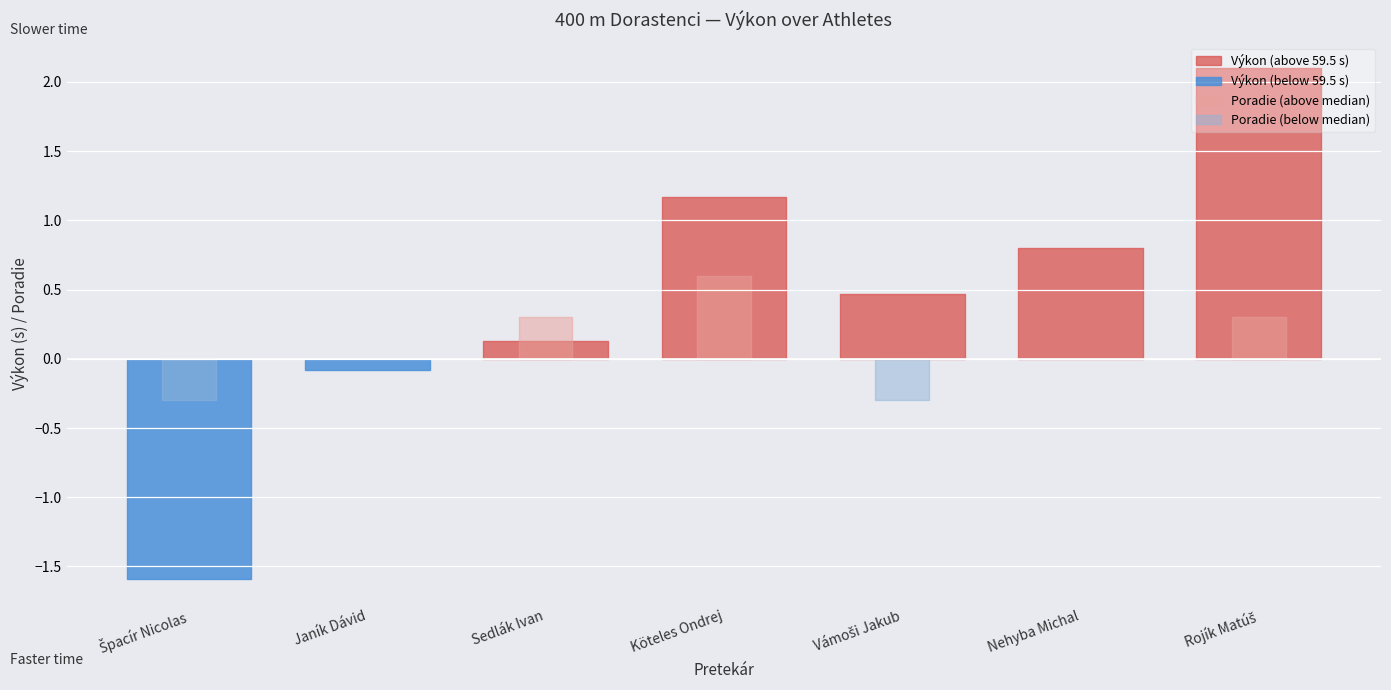

Which series has the widest spread of values?

Výkon